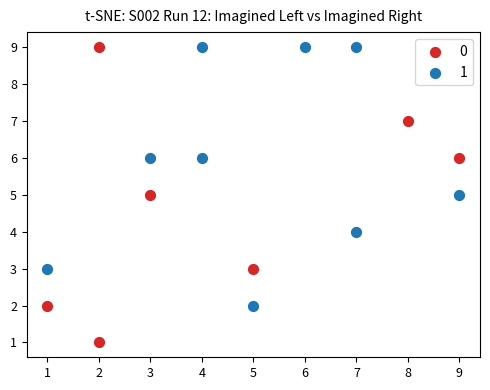

What are all the series names shown in the legend?

0, 1